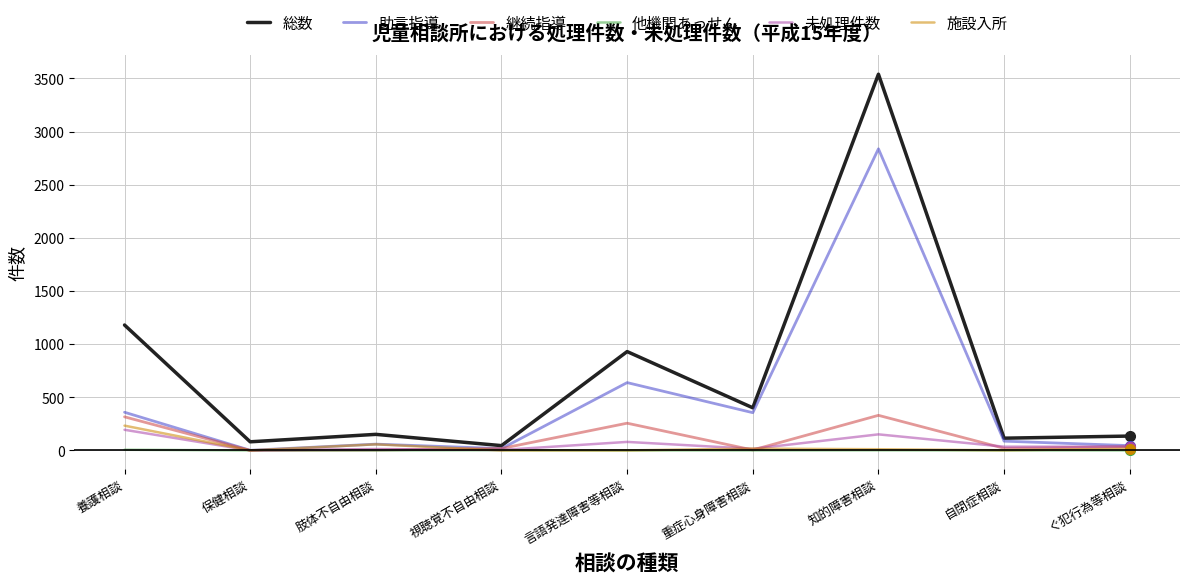

Which series has the widest spread of values?

総数